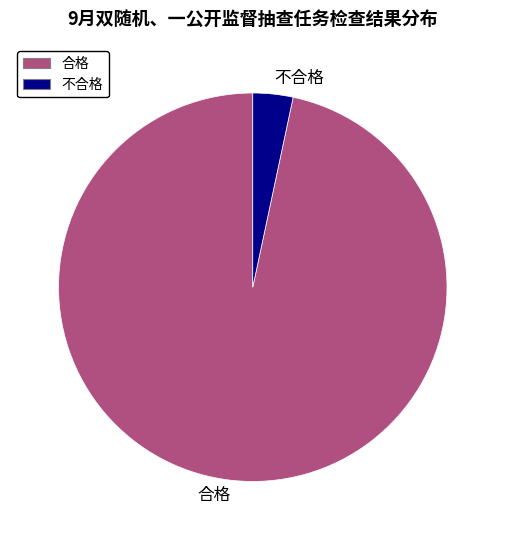

Is 合格 the majority of the pie?

Yes